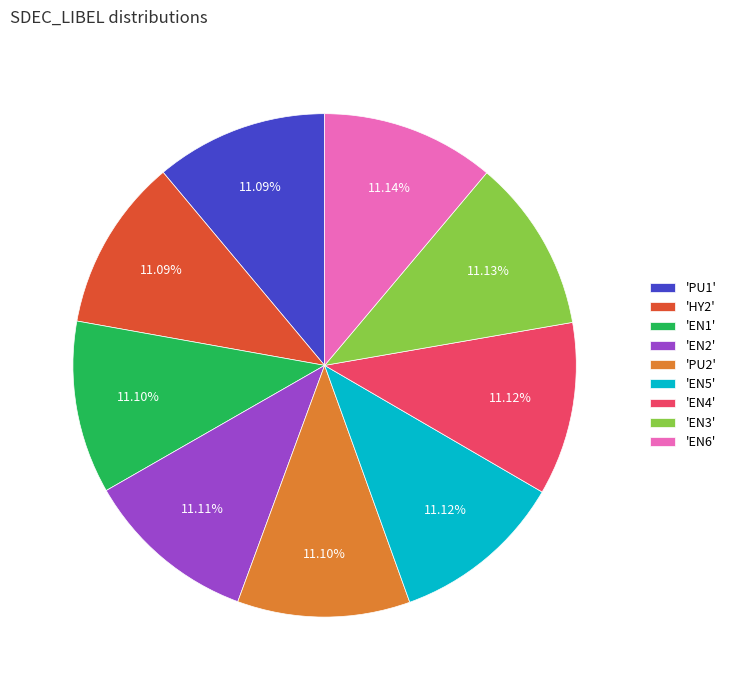

Approximately how many times larger is the value at 'EN6' compared to 'PU2'?

1.0